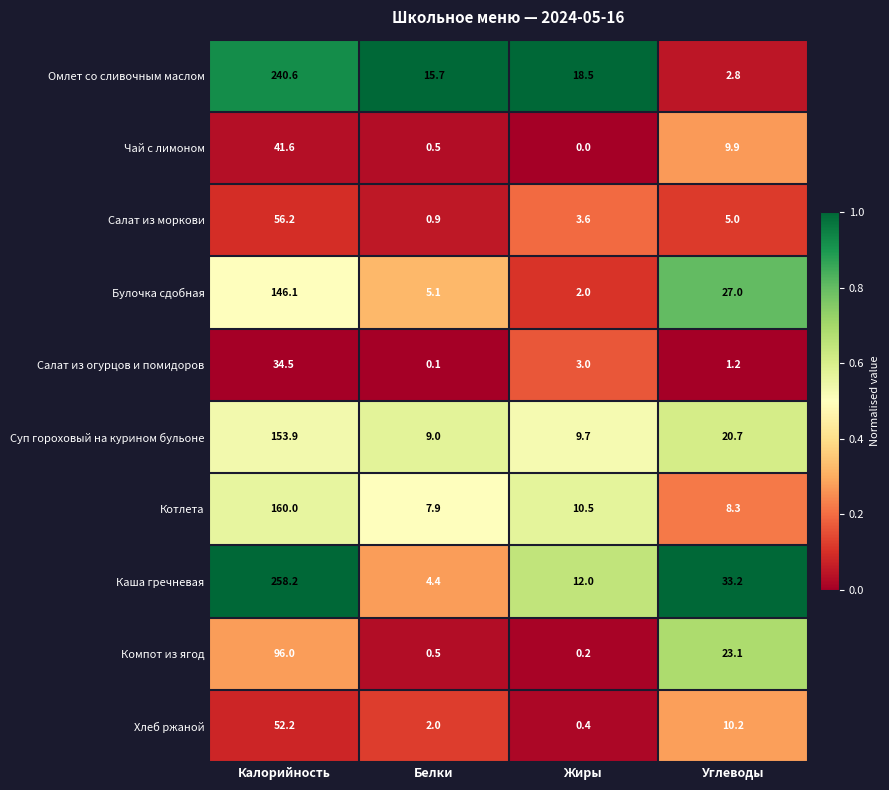

The Салат из огурцов и помидоров series shows 3.0 at Жиры. True or false?

True